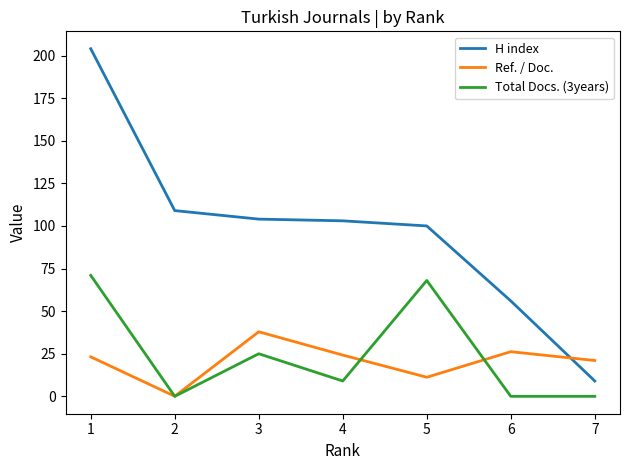

What is the total value across all series at 4?

136.2